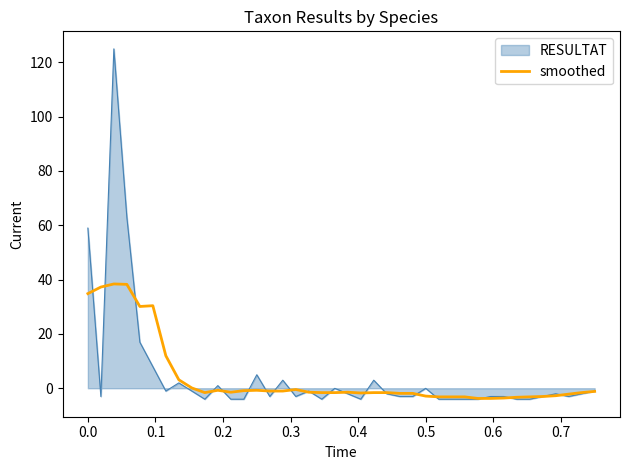

Which series has the largest range (max minus min)?

RESULTAT